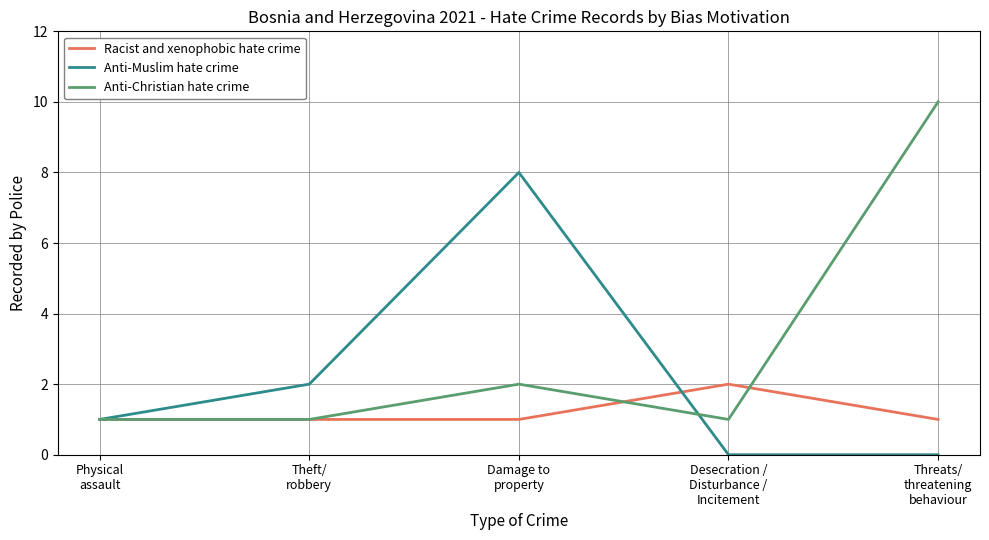

List the series in order of their peak value, lowest first.

Racist and xenophobic hate crime, Anti-Muslim hate crime, Anti-Christian hate crime